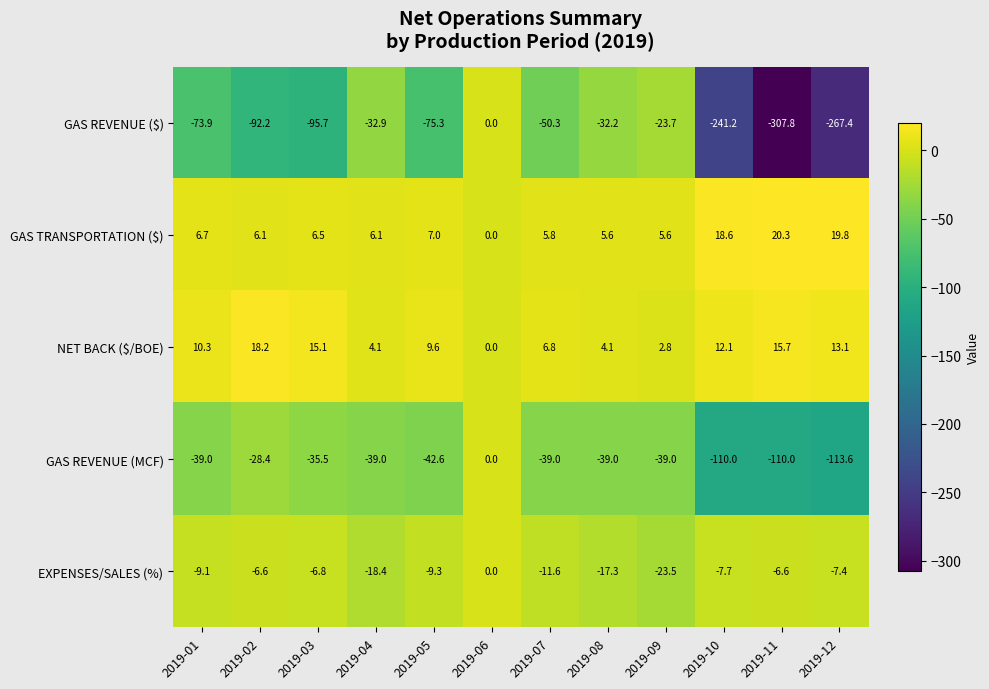

Is it true that GAS REVENUE ($) equals -465.2 at 2019-11?

False